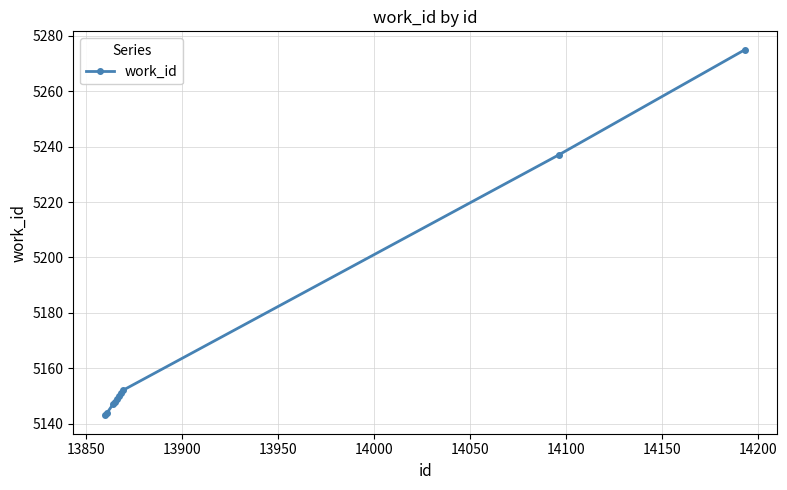

What is the difference between the maximum and minimum values?

132